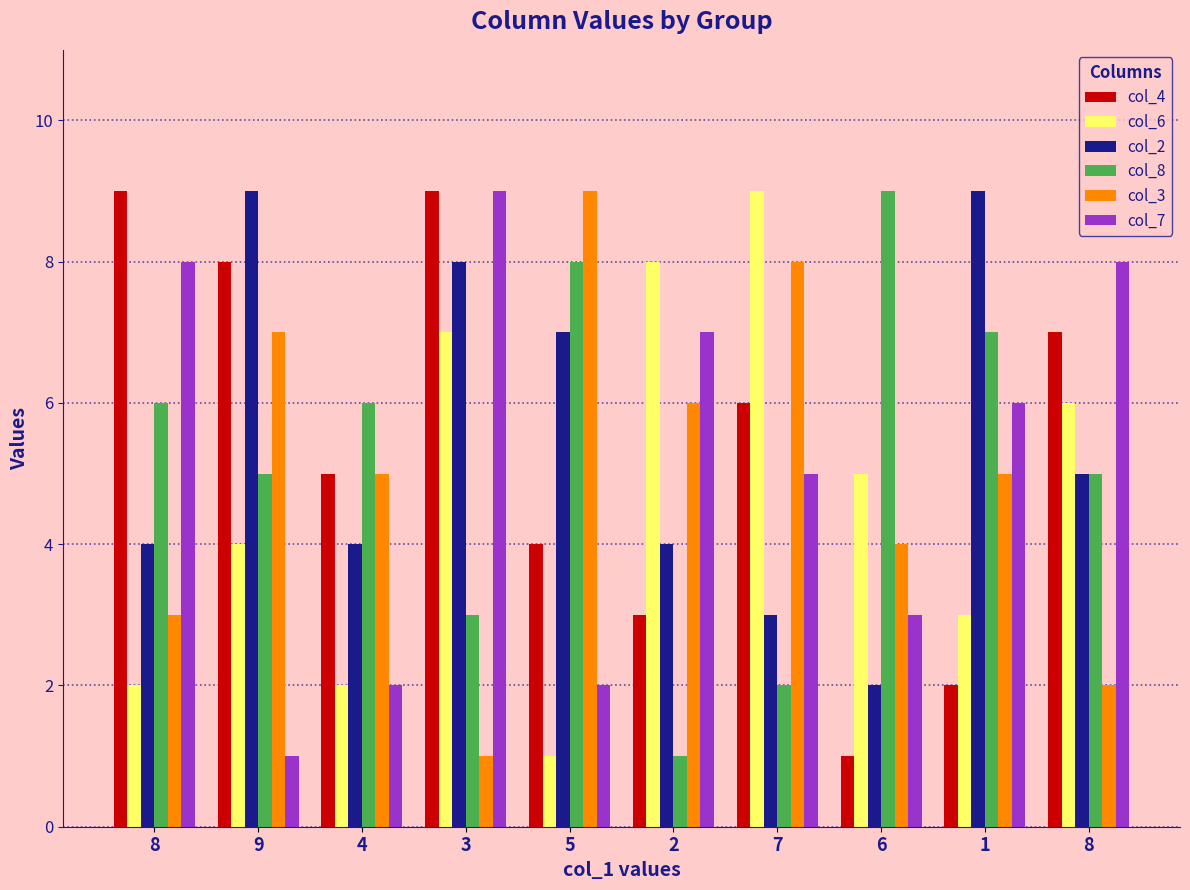

What are all the series names shown in the legend?

col_4, col_6, col_2, col_8, col_3, col_7